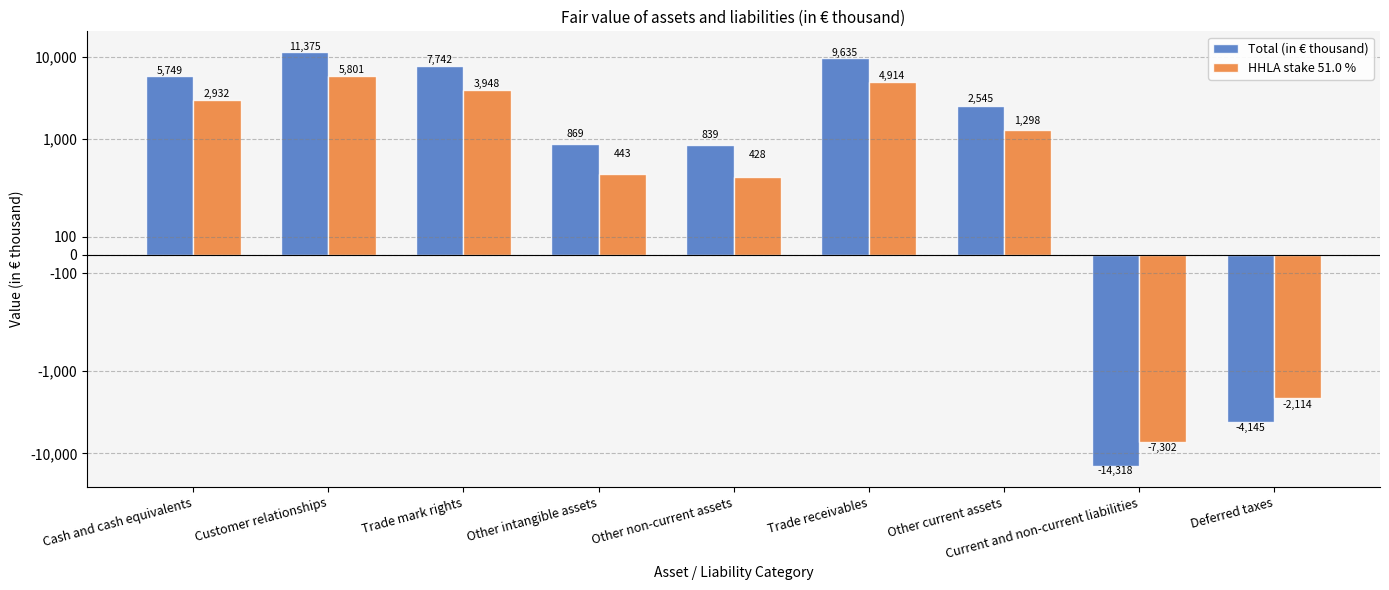

Reading right to left, list all the values displayed in this chart.

Total (in € thousand): -4145	-14318	2545	9635	839	869	7742	11375	5749
HHLA stake 51.0 %: -2114	-7302	1298	4914	428	443	3948	5801	2932